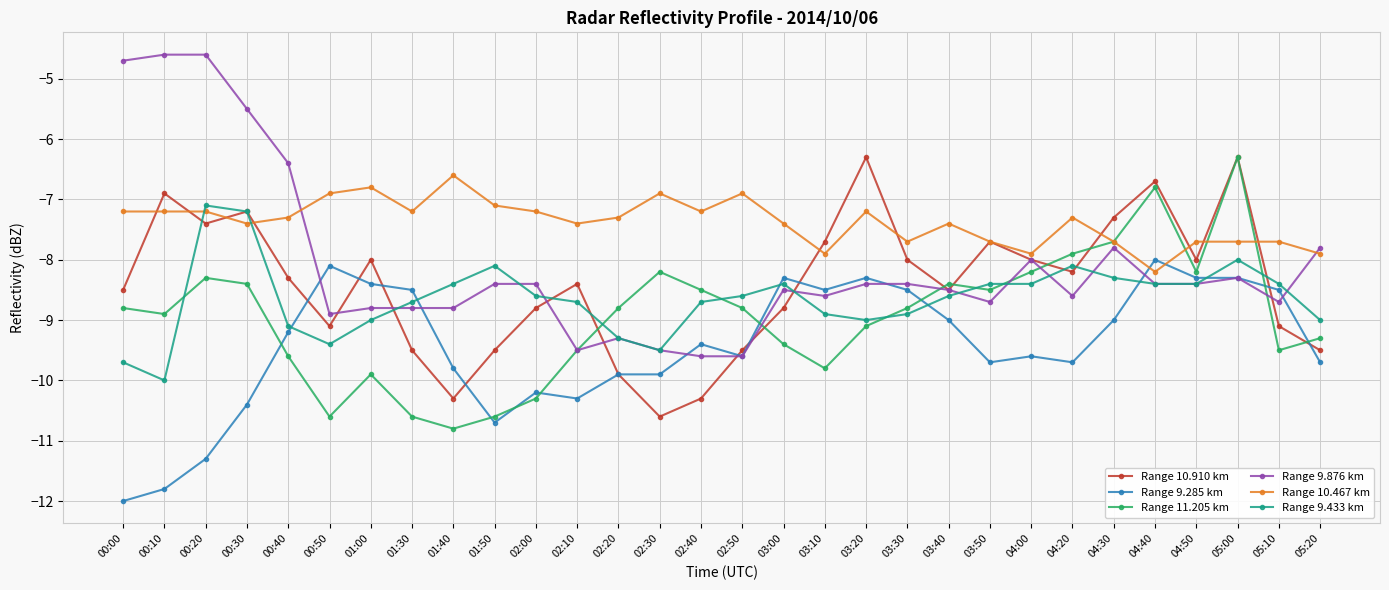

At which label does Range 10.467 km reach its minimum?

04:40